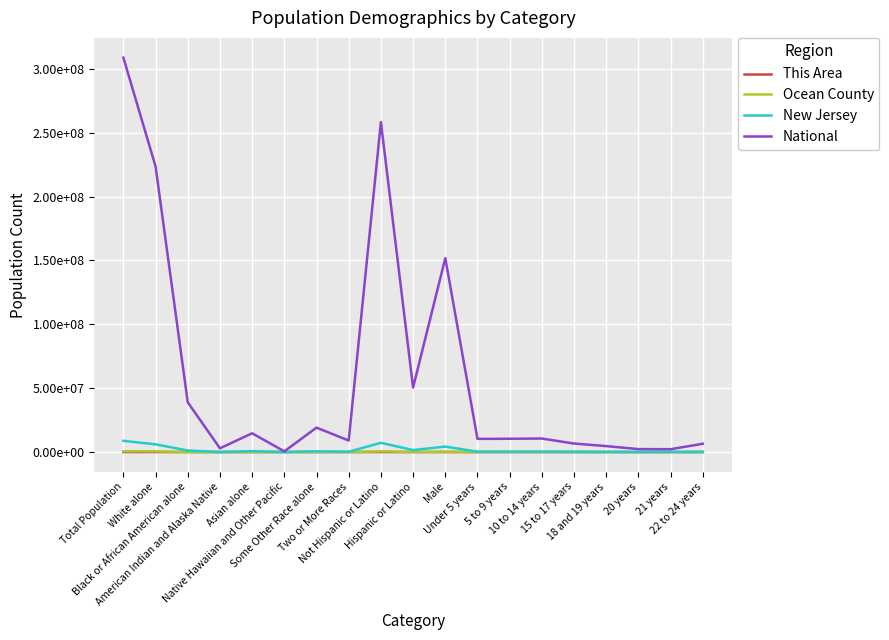

Which has a higher value, Under 5 years or White alone?

White alone